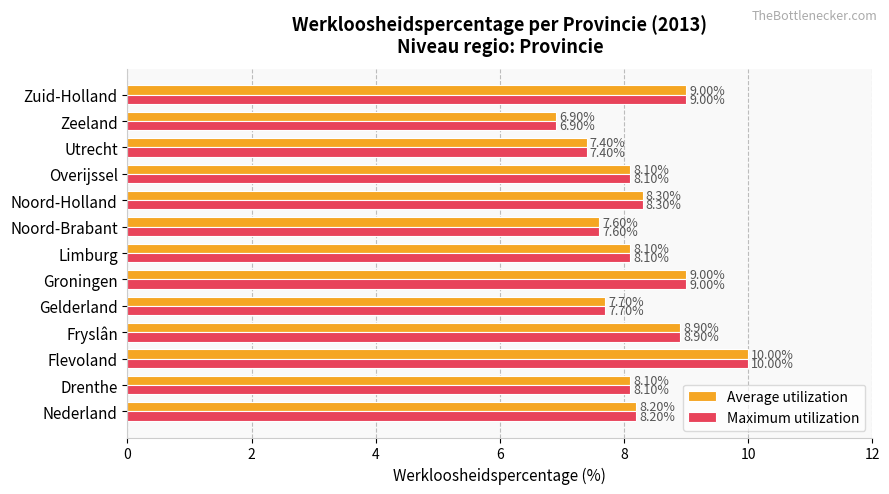

Which category has the lowest value in the Maximum utilization series?

Zeeland